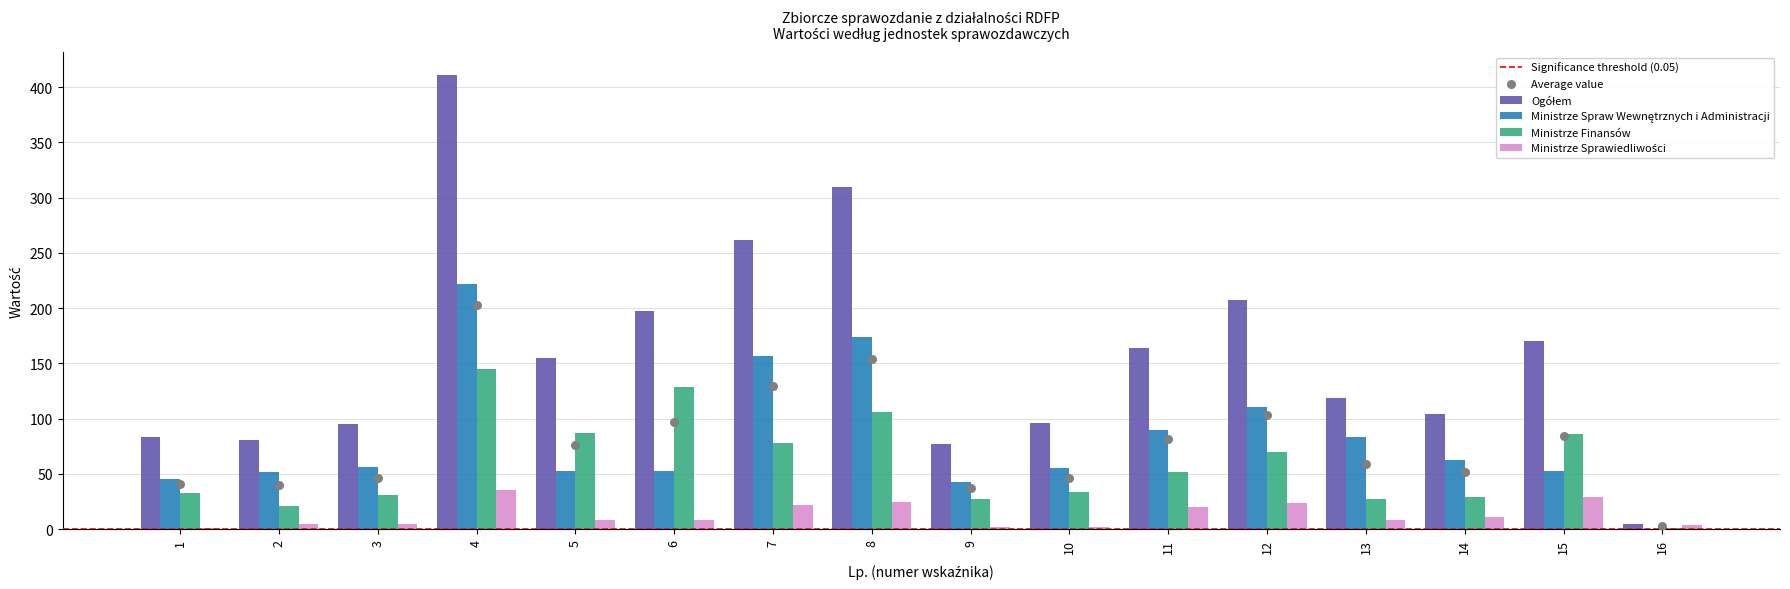

Which series reaches the minimum Y coordinate?

Ministrze Spraw Wewnętrznych i Administracji